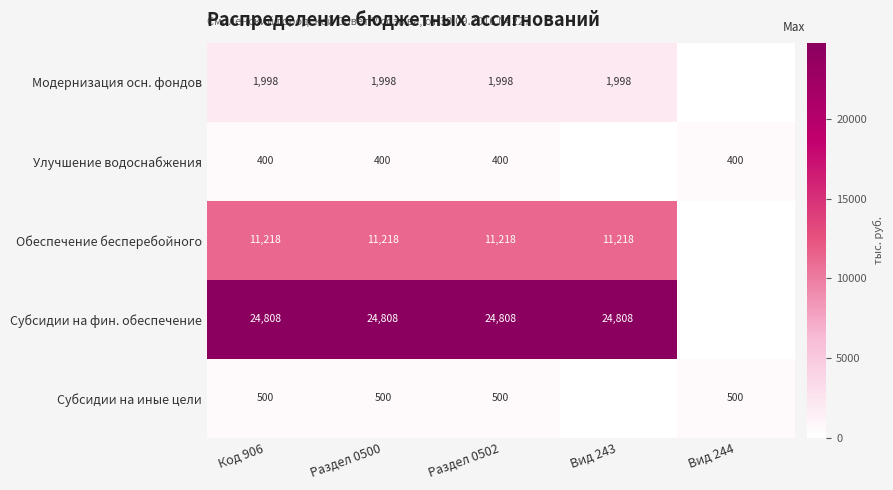

At which category is the sum across all series the highest?

Код 906